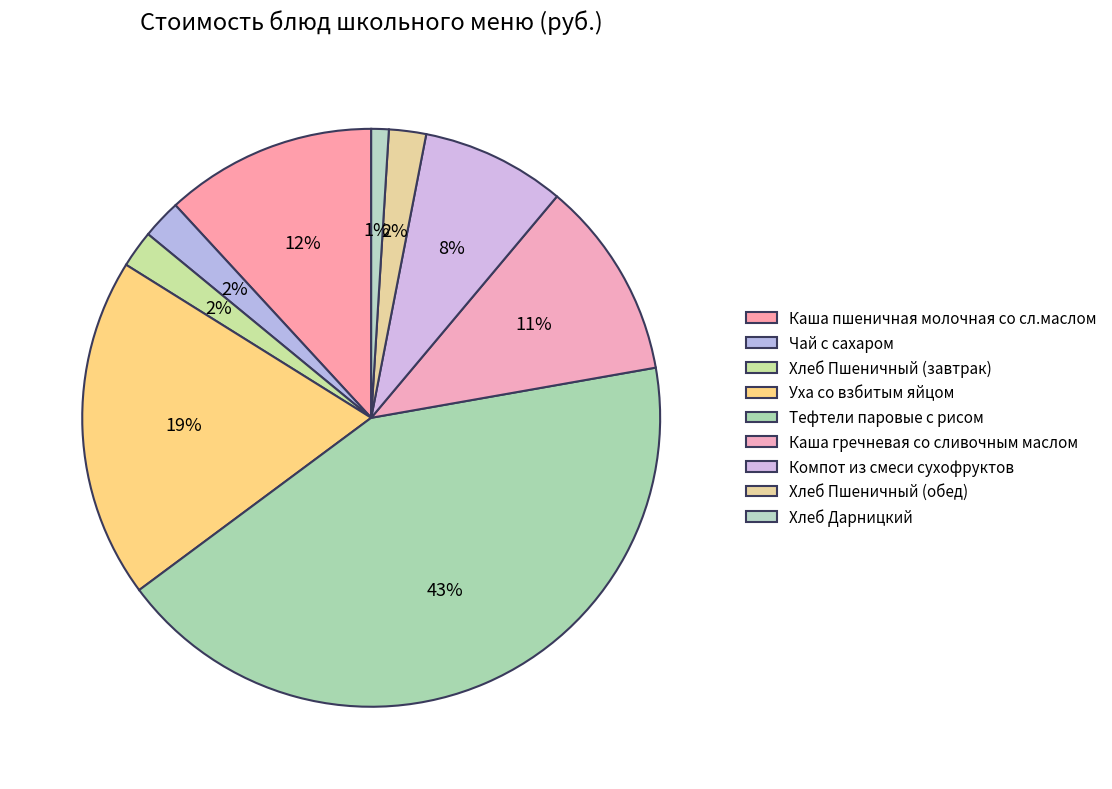

True or false: Хлеб Пшеничный (обед) accounts for 2% of the total.

True